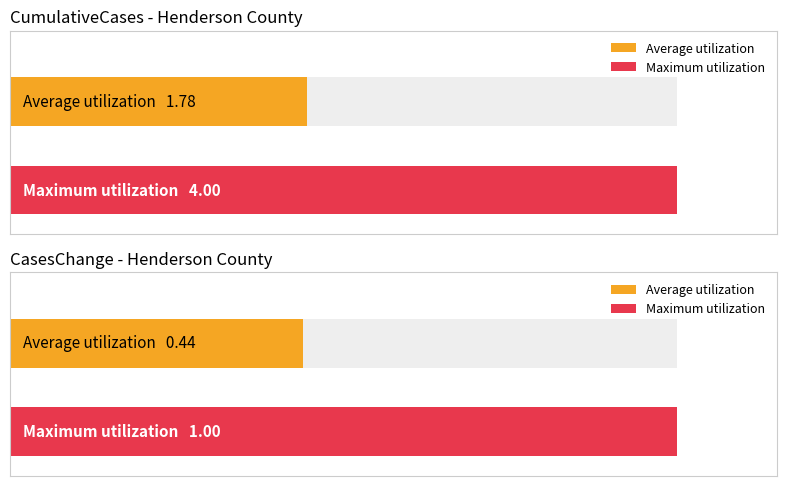

Does the chart contain stacked bars?

No